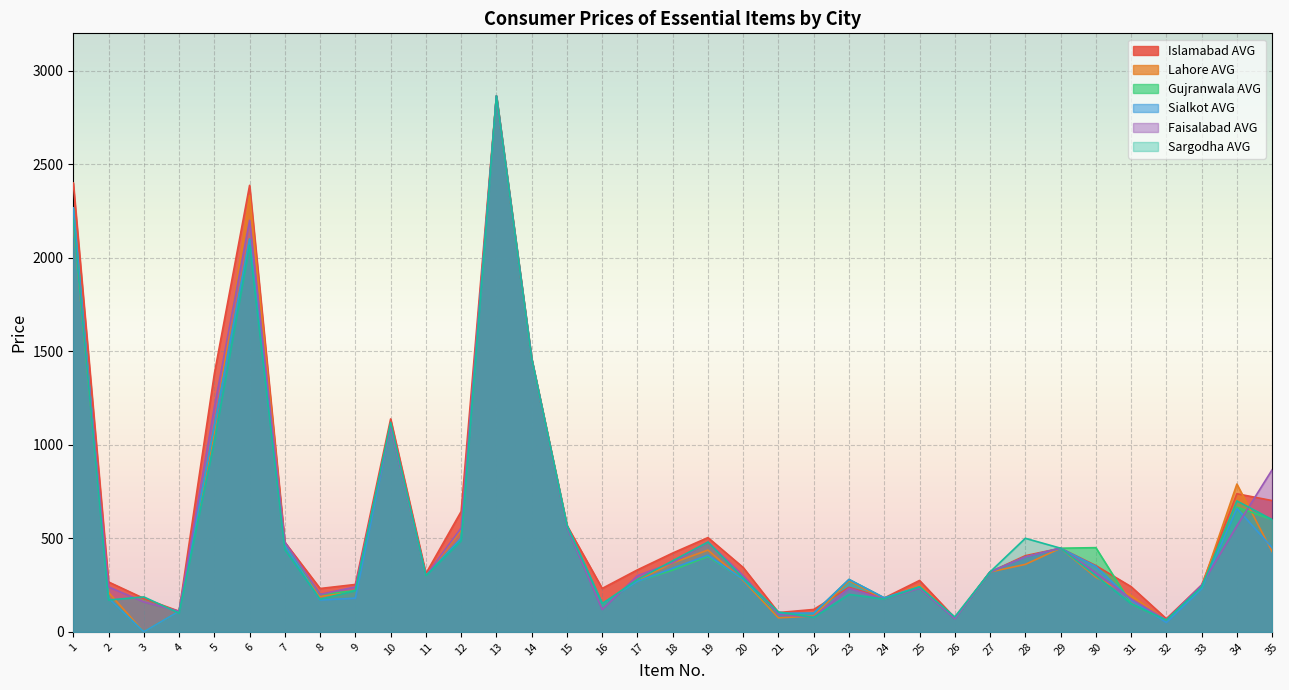

Where is the first local maximum for Gujranwala AVG?

6